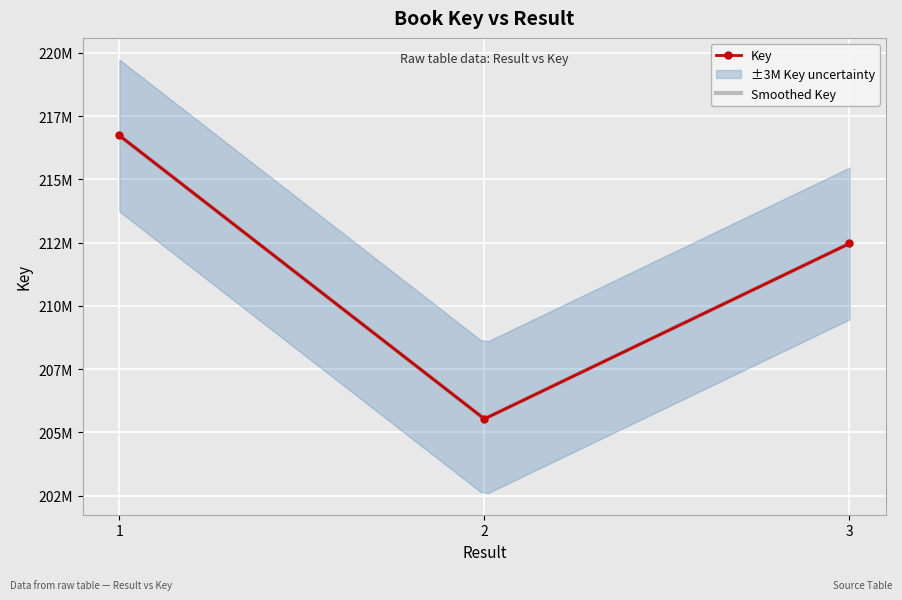

Rank the series at 3 from highest to lowest value.

Key, Smoothed Key